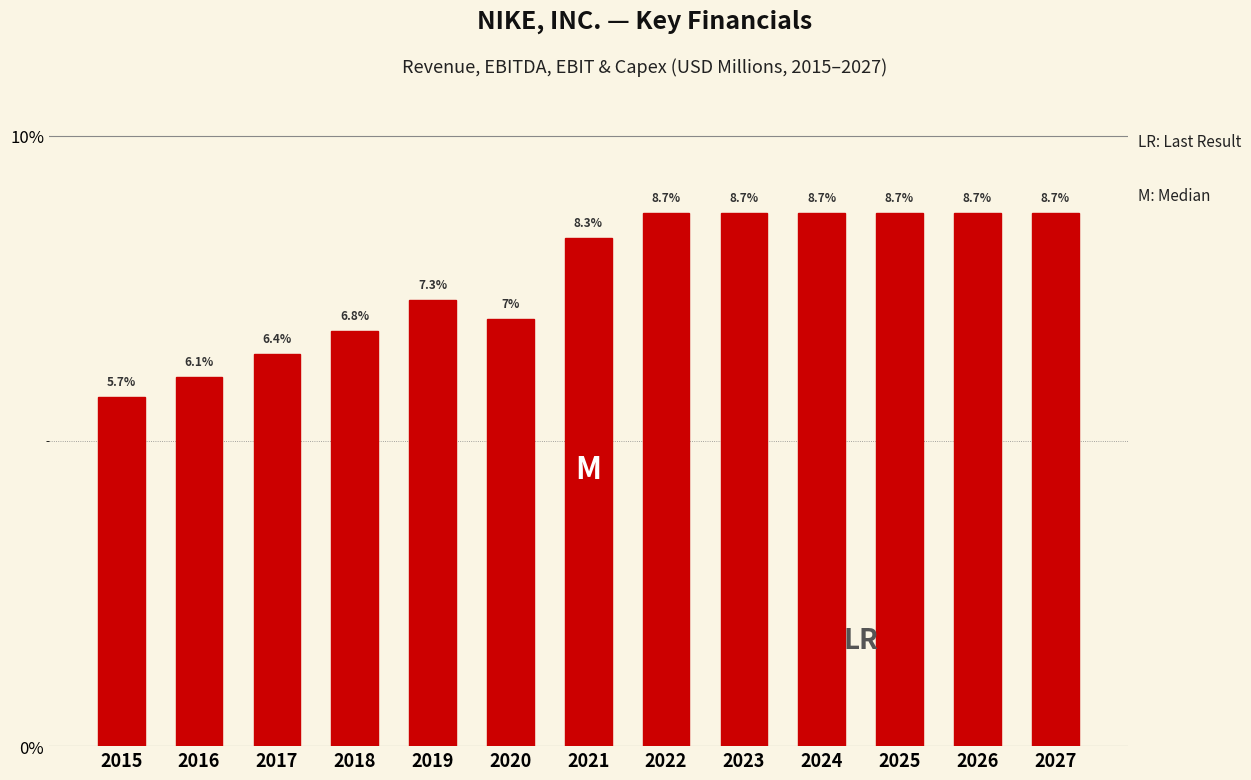

Reading left to right, what are all the values shown in this chart?

5.7	6.1	6.4	6.8	7.3	7.0	8.3	8.7	8.7	8.7	8.7	8.7	8.7